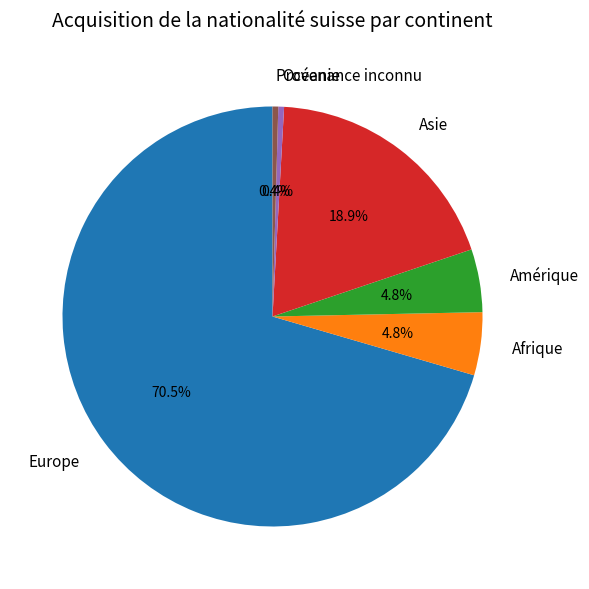

How many segments does this pie chart have?

6